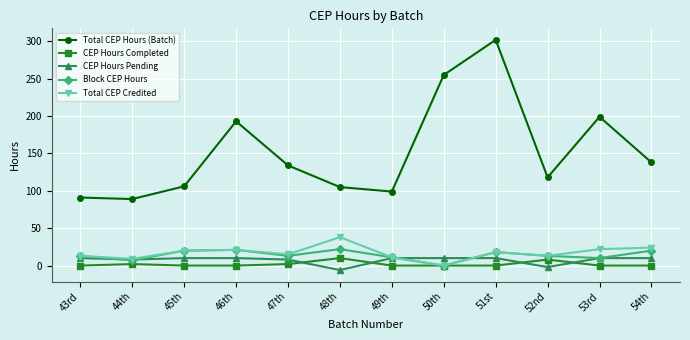

What is the difference between the maximum and minimum values in the Total CEP Credited series?

38